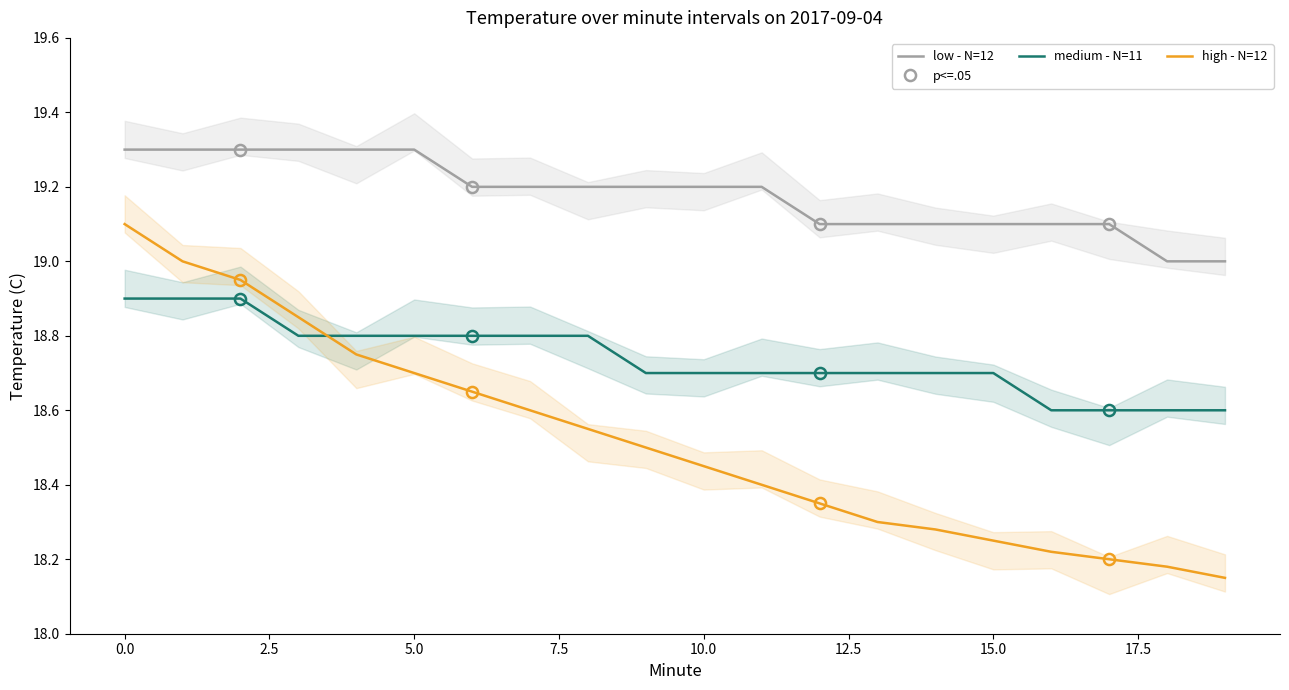

Which series has the widest spread of values?

high - N=12